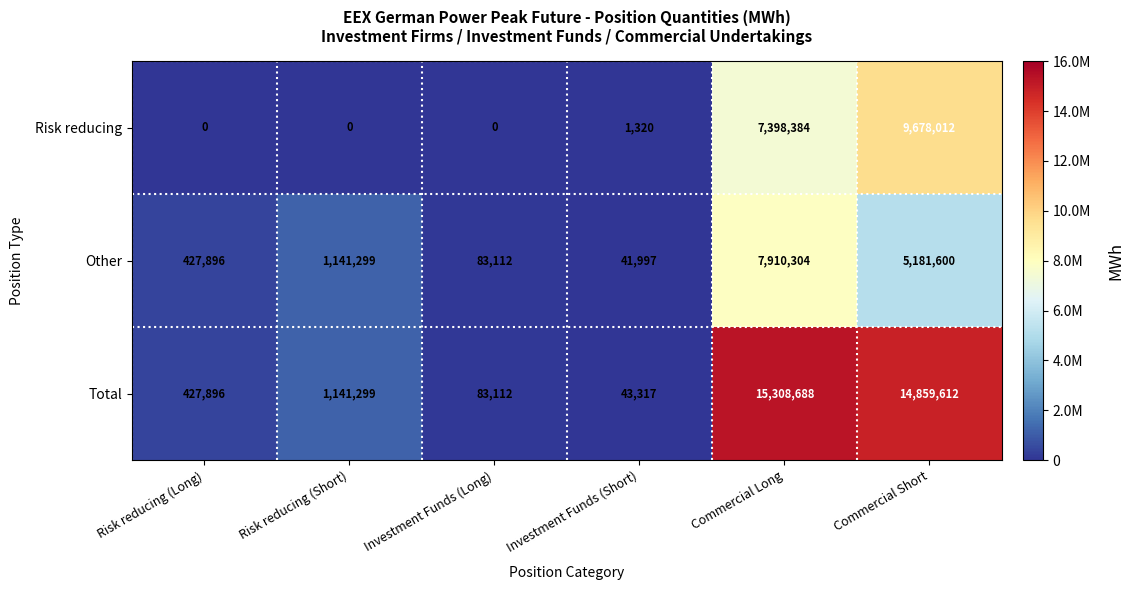

Which series has the largest total across all categories?

Total